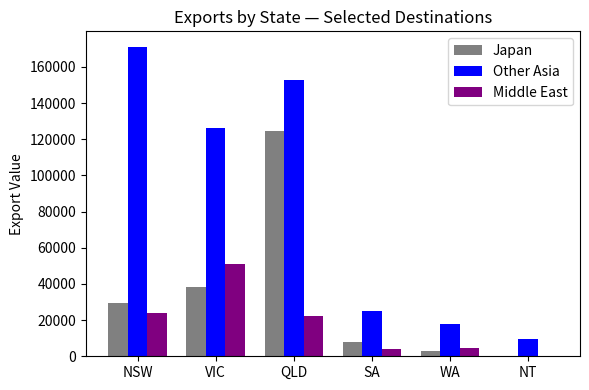

What are all the series names shown in the legend?

Japan, Other Asia, Middle East